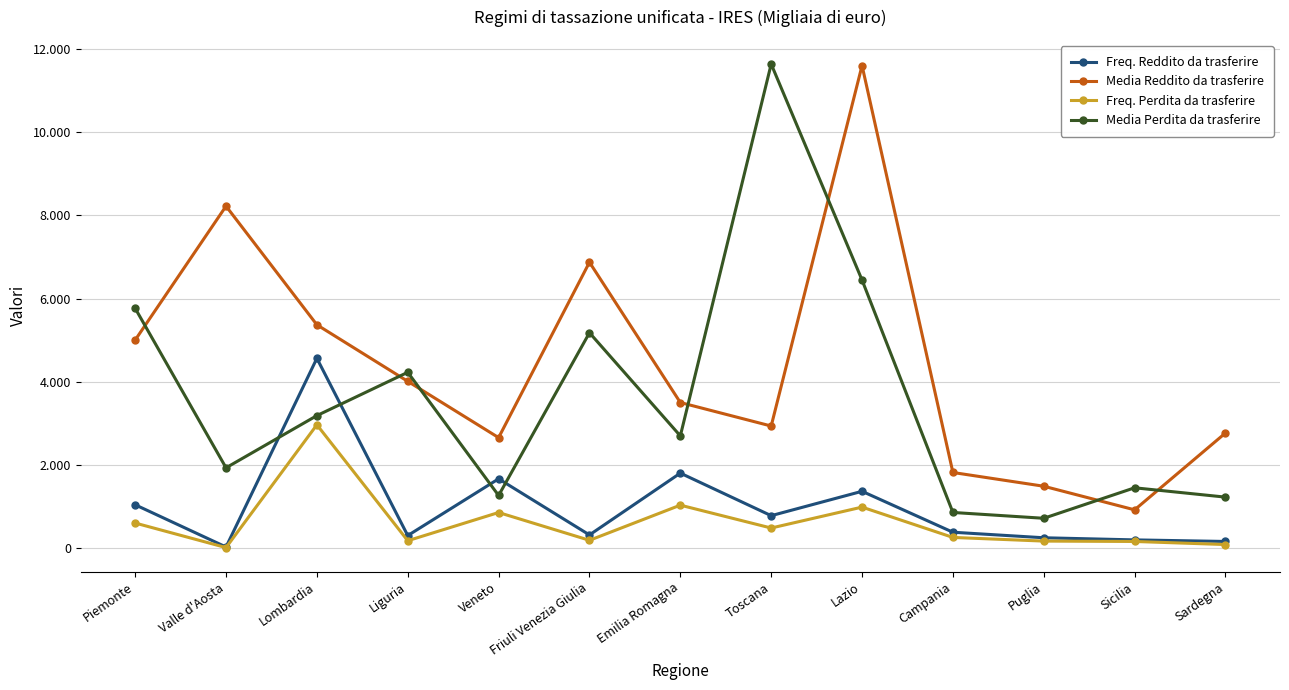

Is the value of Media Perdita da trasferire at Liguria greater than the value of Freq. Perdita da trasferire at Campania?

Yes